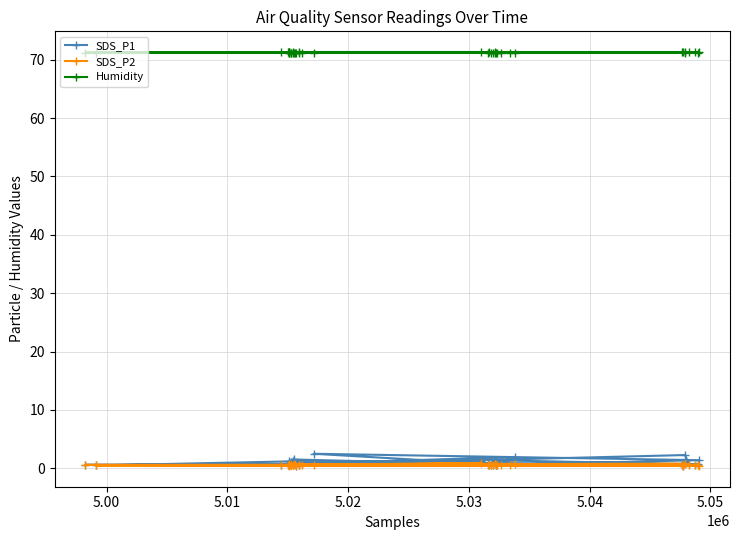

What is the maximum value shown in the chart?

71.3